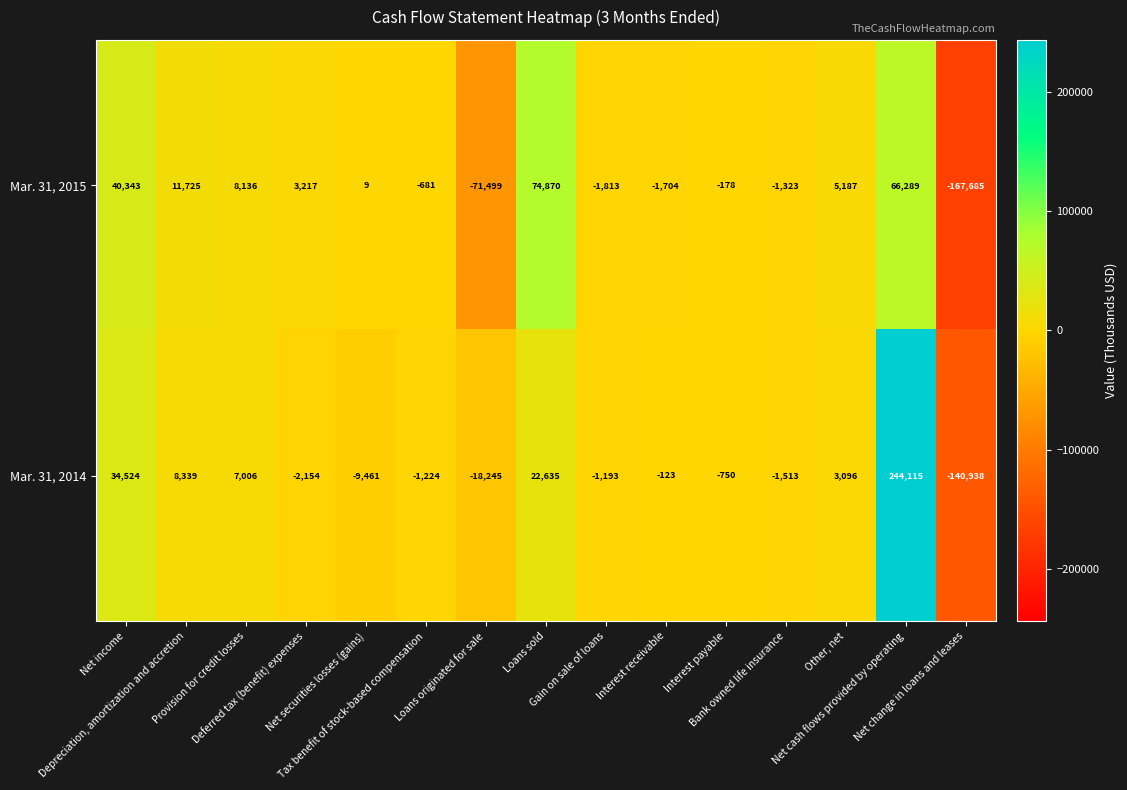

What is the total value across all series at Net cash flows provided by operating?

310404